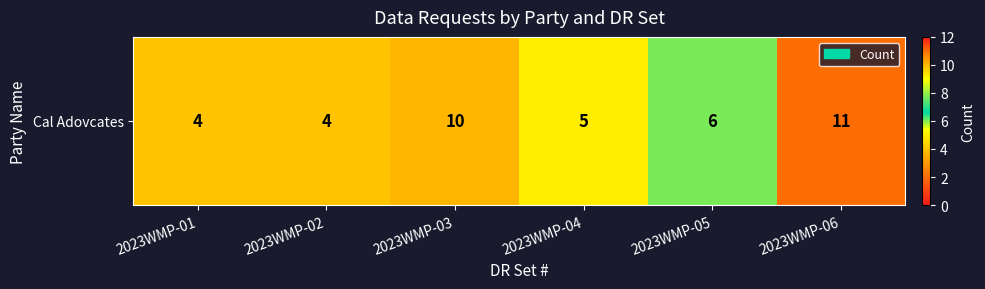

At which label is the value closest to 7?

2023WMP-05